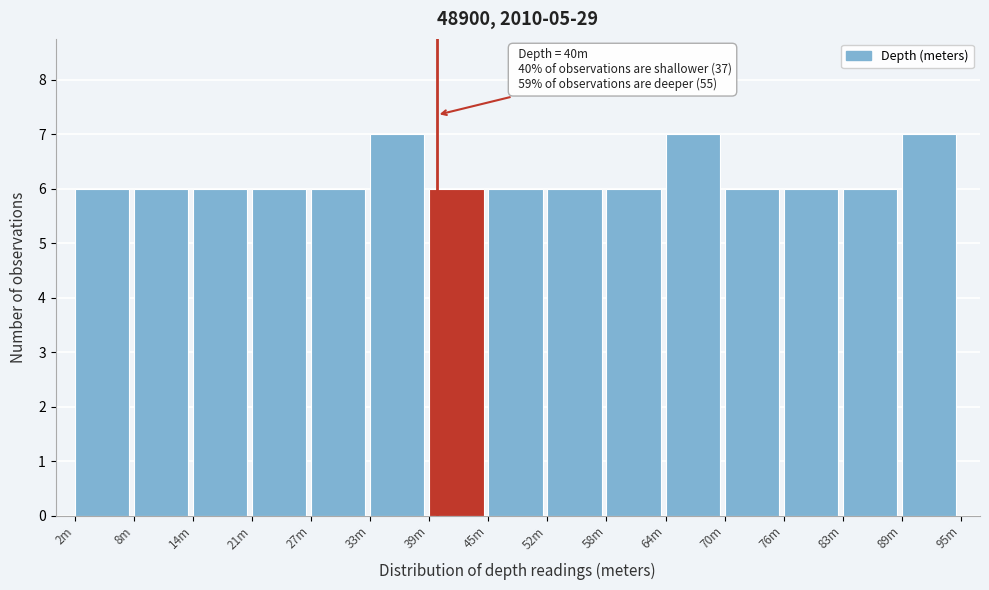

Reading right to left, transcribe all the data shown in this chart.

89m=7	83m=6	76m=6	70m=6	64m=7	58m=6	52m=6	45m=6	39m=6	33m=7	27m=6	21m=6	14m=6	8m=6	2m=6